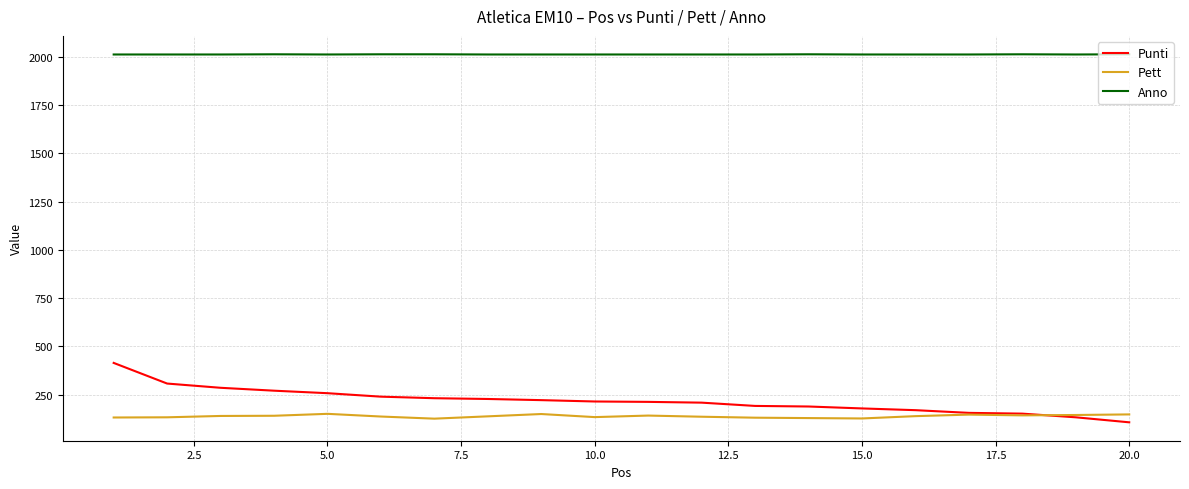

Rank the series by their maximum value, from highest to lowest.

Anno, Punti, Pett